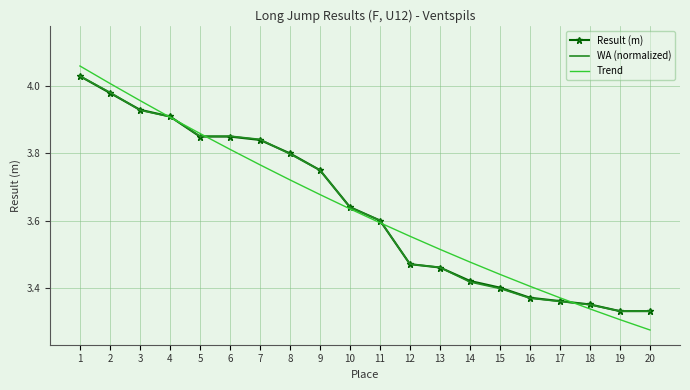

Is it true that Result (m) equals 4.0 at 2?

True